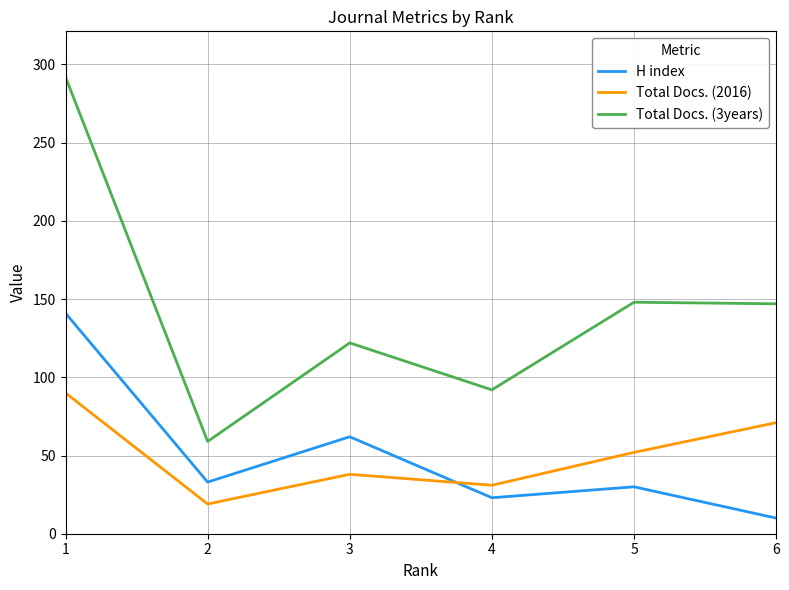

What is the spread (max minus min) of values at 1?

202